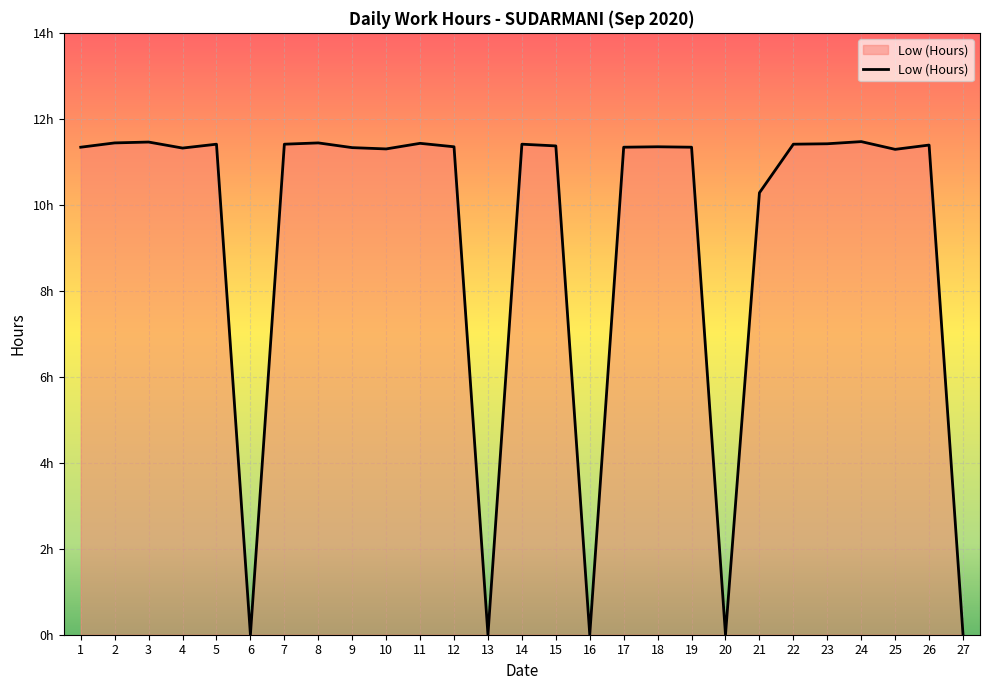

Is this an area chart (filled region under the line)?

Yes